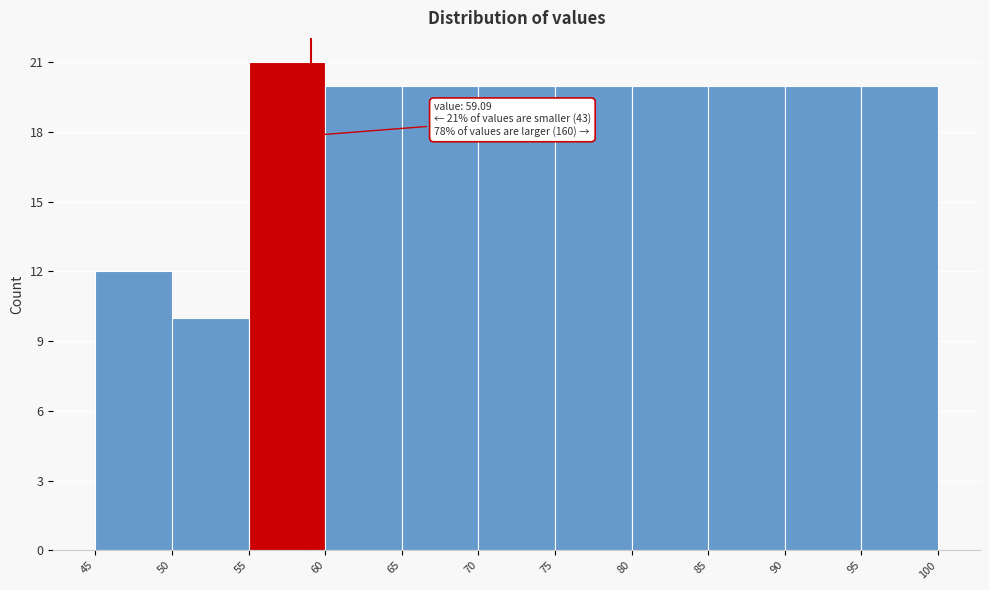

Which range on the x-axis has the tallest bar?

55 to 60